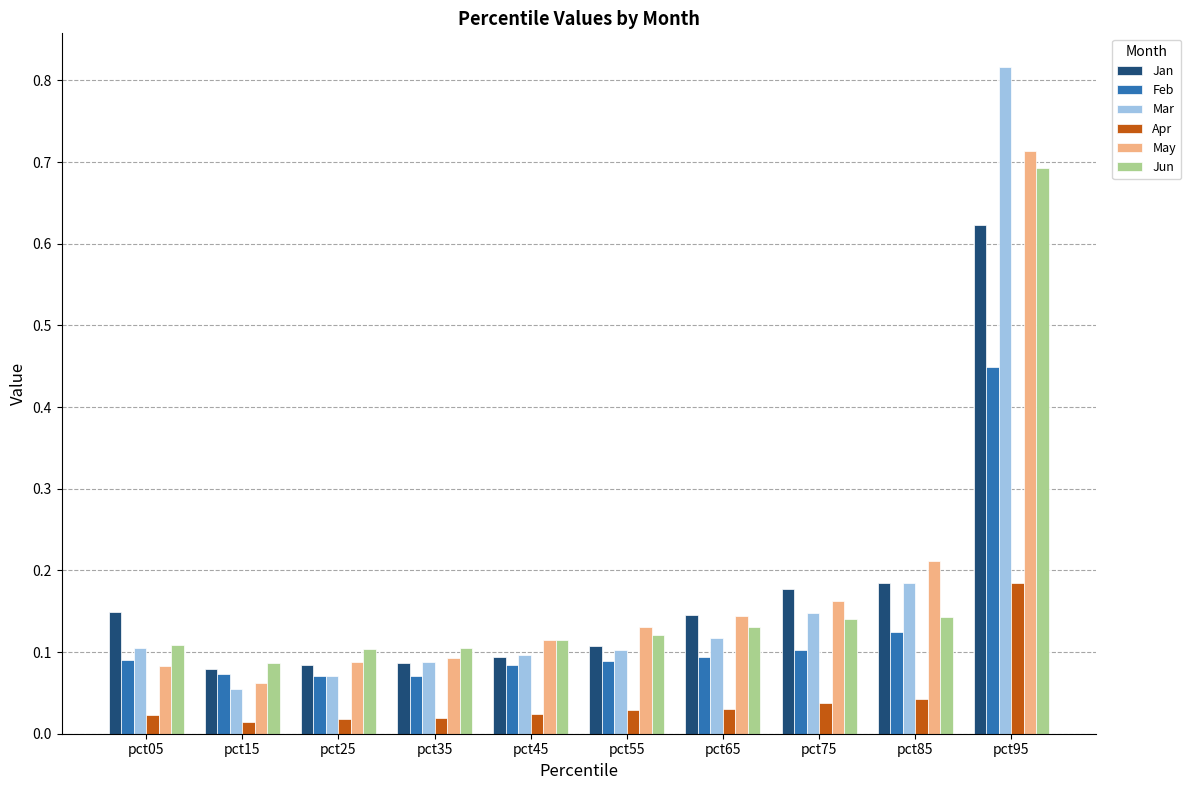

At how many categories does at least one series exceed 0?

10